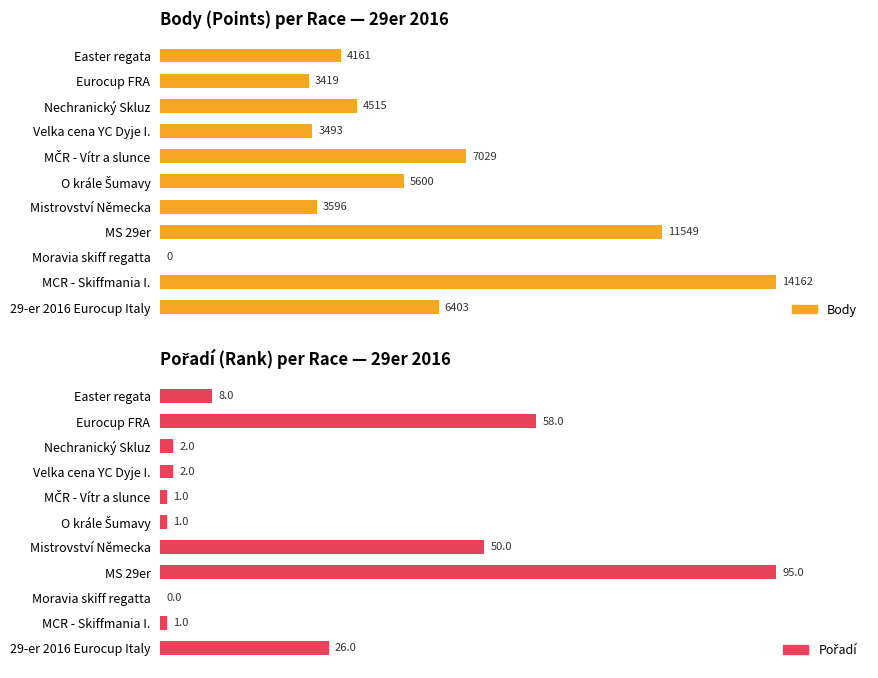

What is the difference between the second highest and minimum values in the Pořadí series?

58